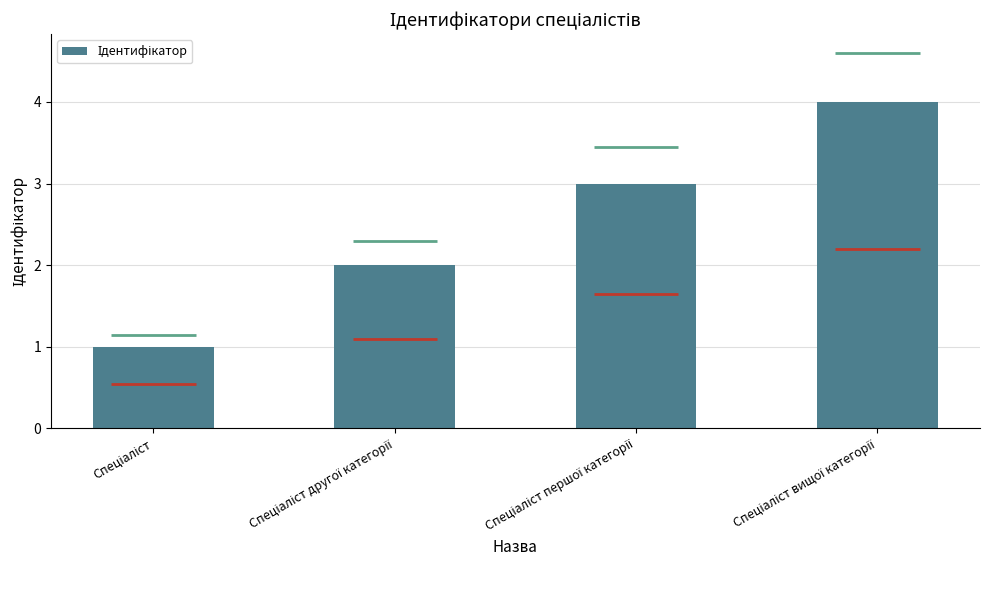

The value at Спеціаліст вищої категорії is 4. True or false?

True